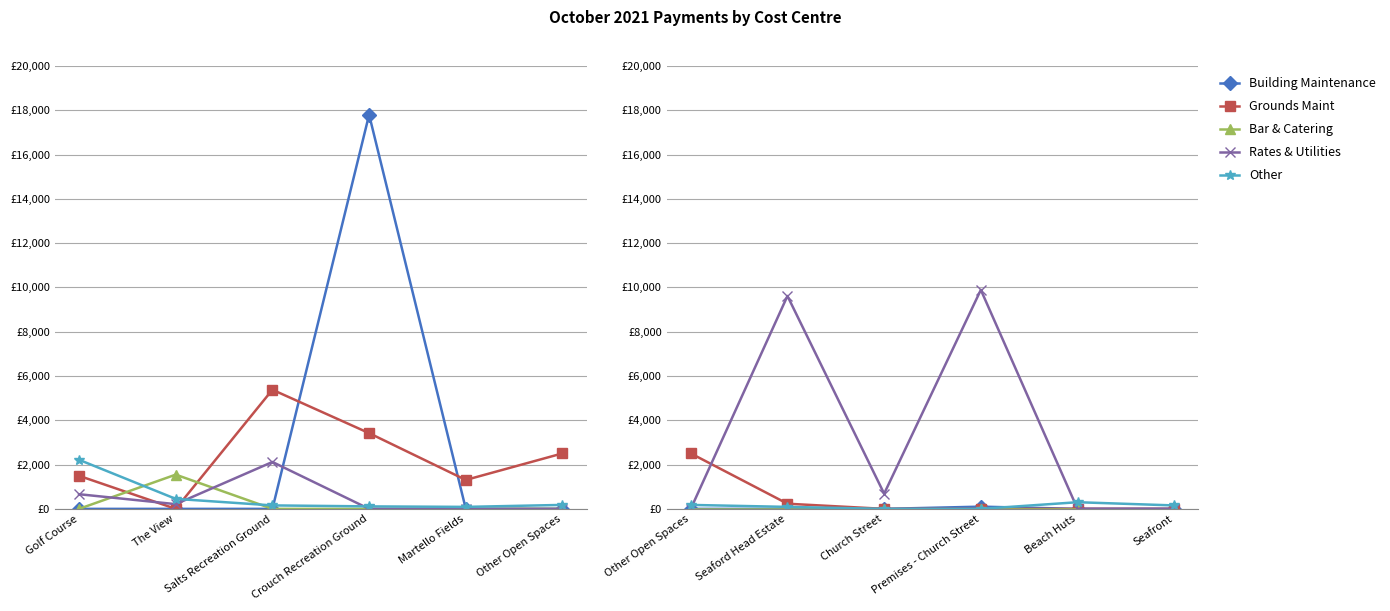

True or false: Rates & Utilities and Bar & Catering intersect in this chart.

False